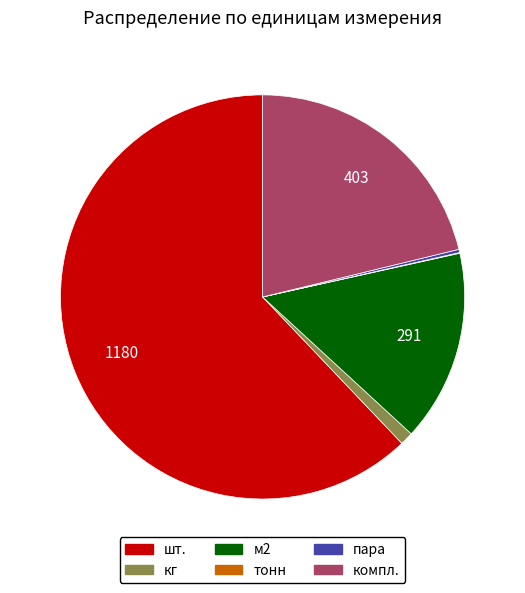

What is the ratio of the value at шт. to the value at кг?

59.0